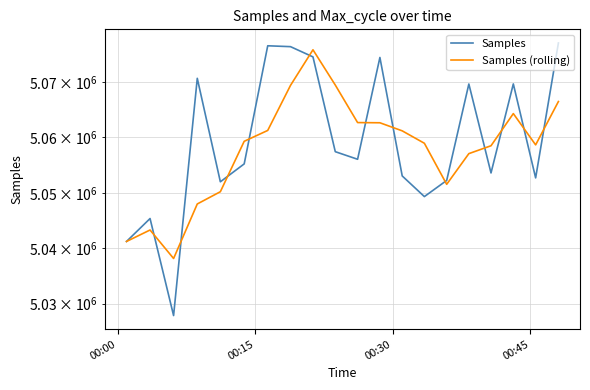

What is the difference between the maximum and second lowest values in the Samples (rolling) series?

34695.7